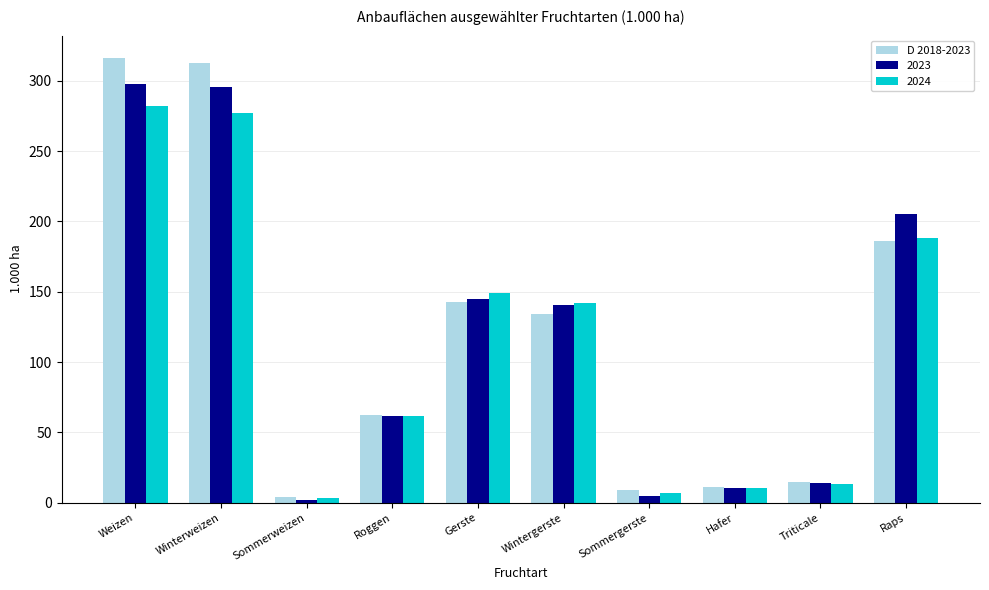

At Weizen, list the series in order from largest to smallest.

D 2018-2023, 2023, 2024